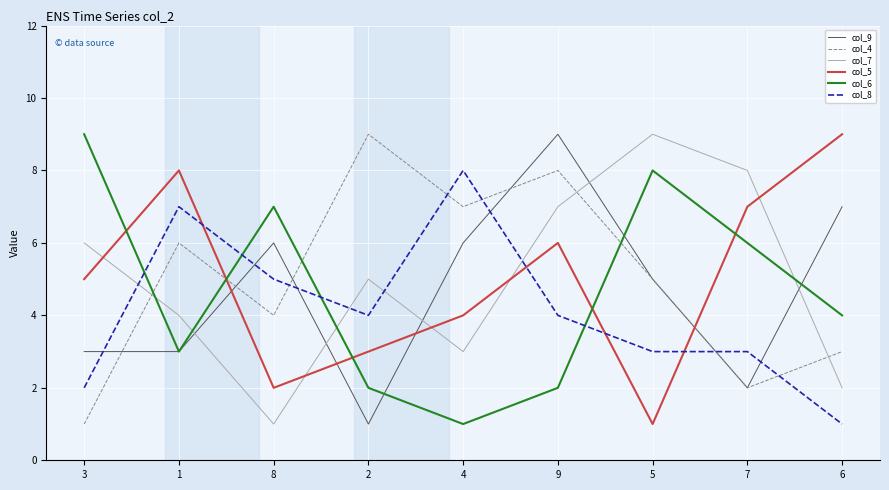

Does the chart have visible grid lines?

Yes